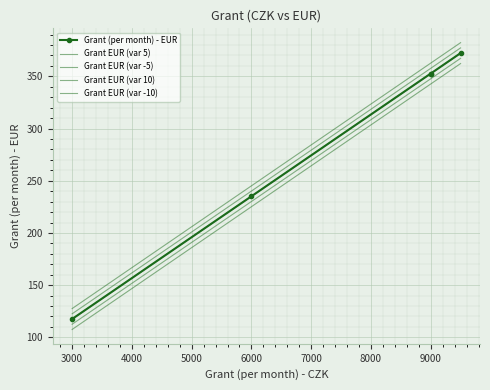

Rank the series by their average value, from highest to lowest.

Grant EUR (var 10), Grant EUR (var 5), Grant (per month) - EUR, Grant EUR (var -5), Grant EUR (var -10)